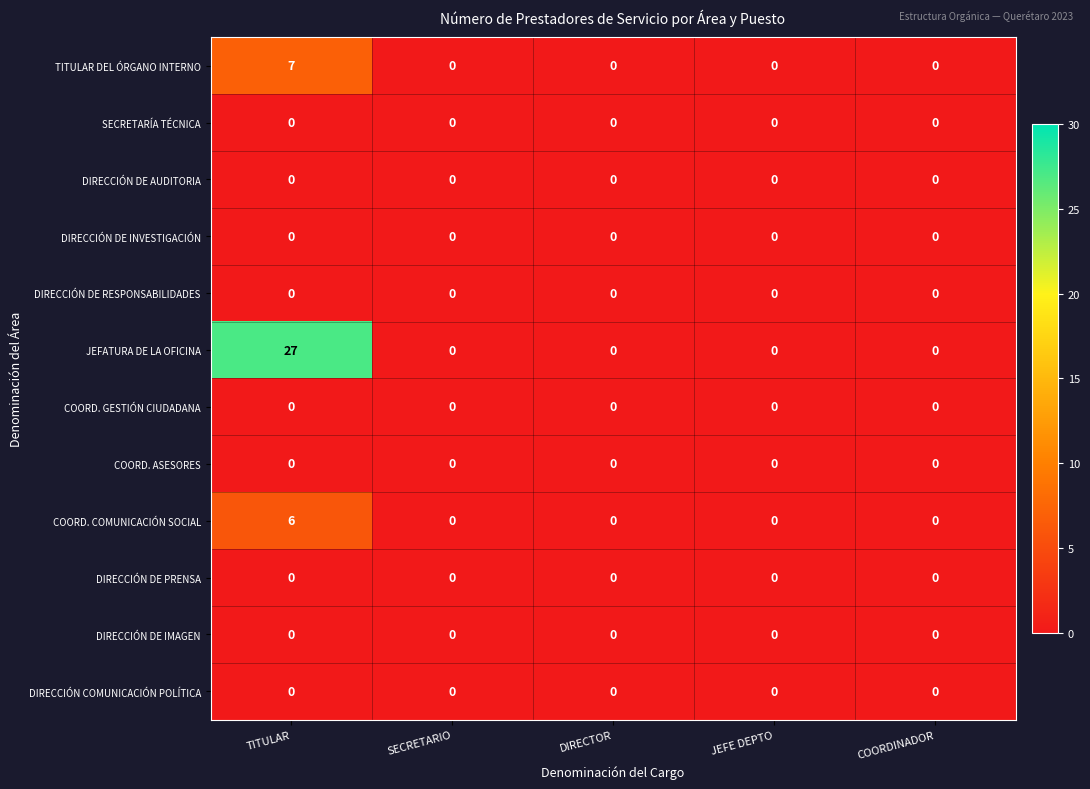

What is the difference between the maximum and minimum values in the JEFATURA DE LA OFICINA series?

27